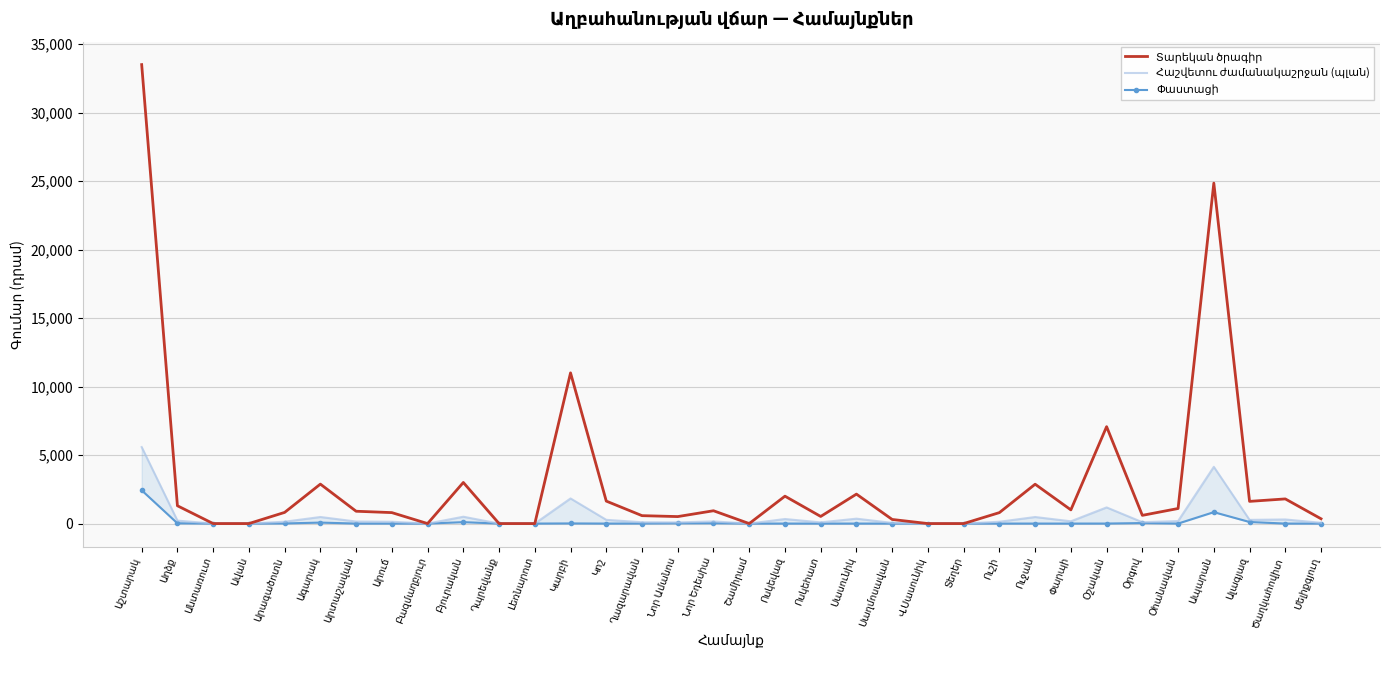

Where does the Հաշվետու ժամանակաշրջան (պլան) series first go above 150?

Աշտարակ